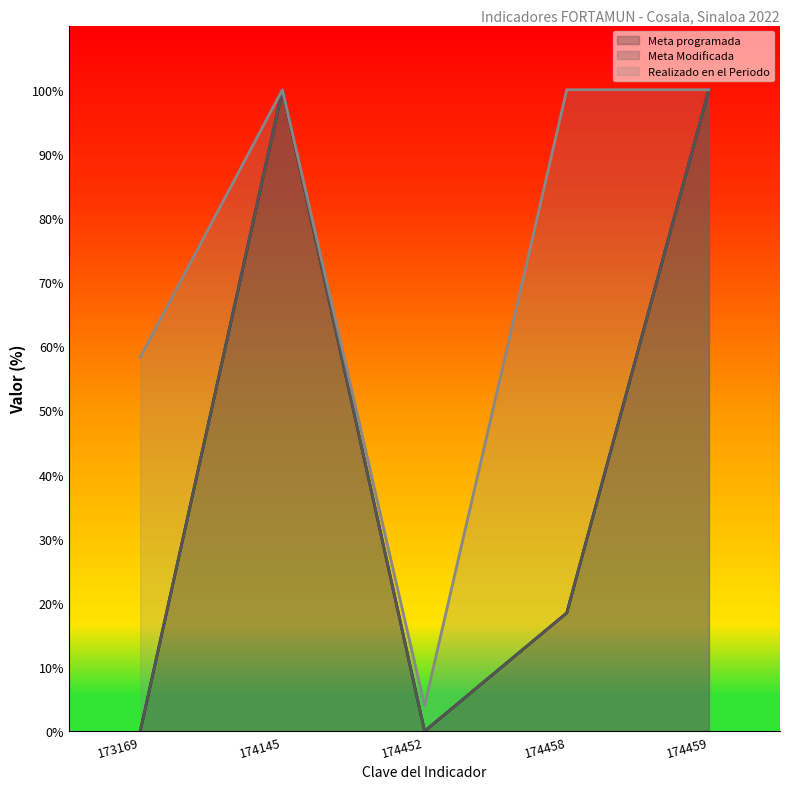

True or false: Meta Modificada has a value of 67.2 at 174452.

False